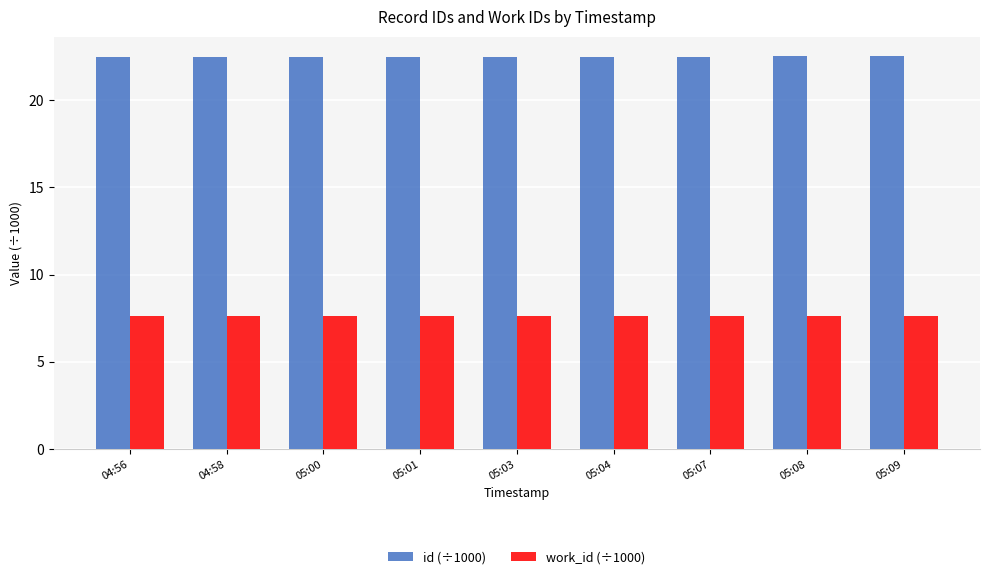

What is the difference between the highest and lowest values at 05:00?

14.9